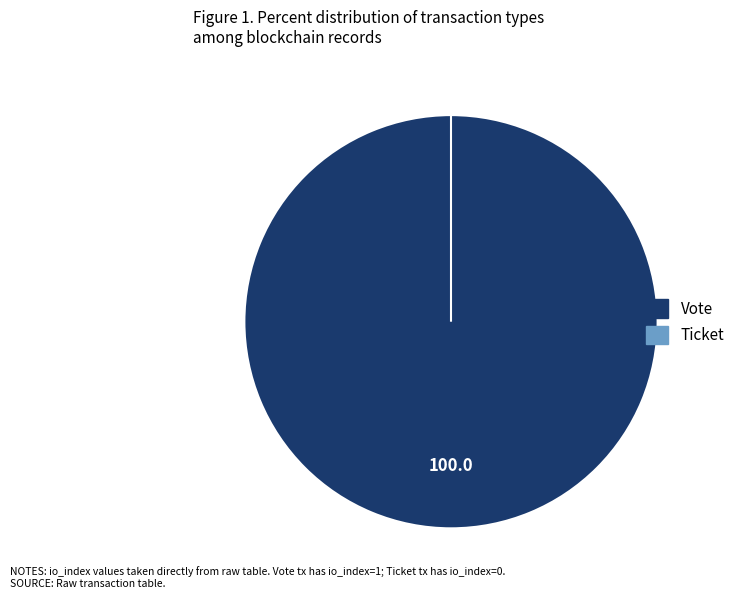

What portion of the pie excludes Ticket?

100.0%